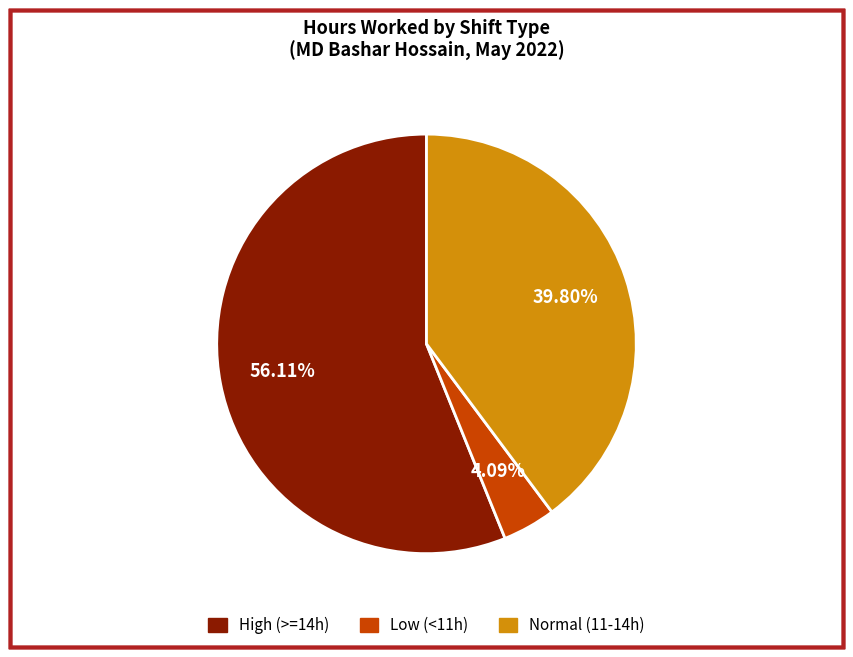

Rank the categories by value from lowest to highest.

Low (<11h), Normal (11-14h), High (>=14h)